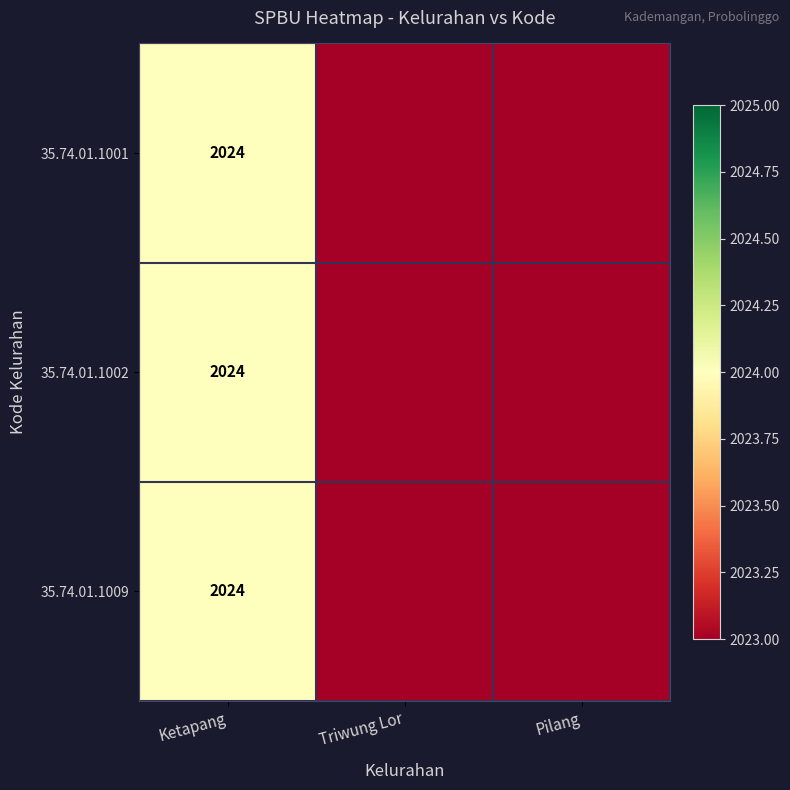

Which has a higher value, Triwung Lor or Pilang?

Triwung Lor